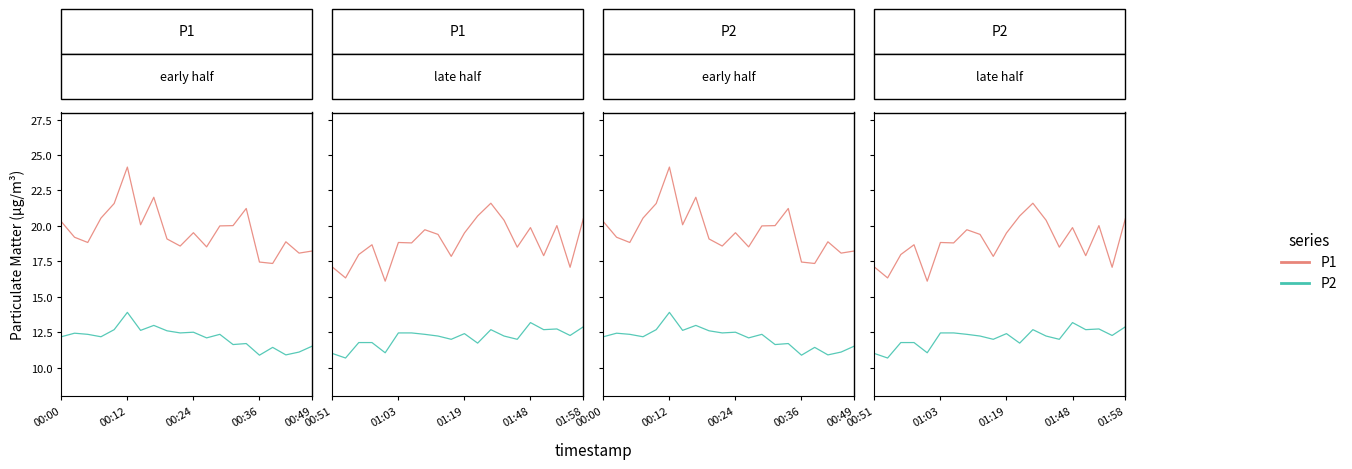

Read the P1 value at 01:19.

19.5